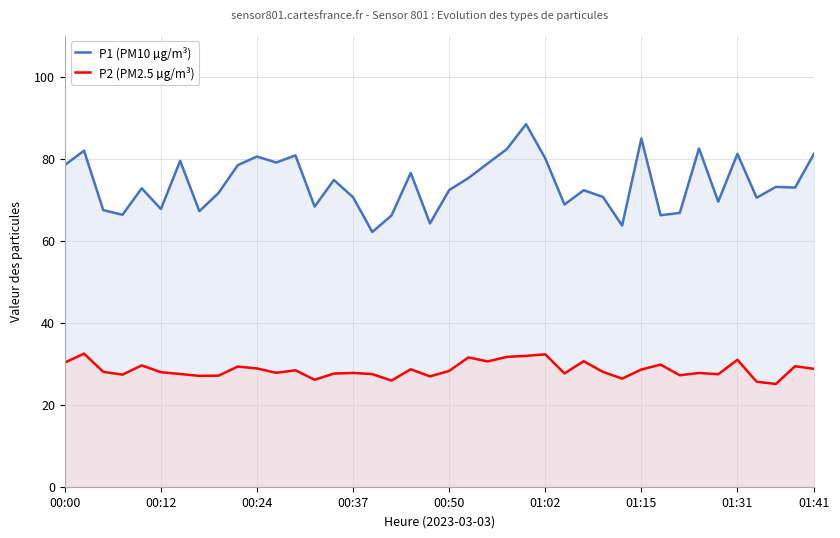

At which category does the chart reach its minimum across all series?

37